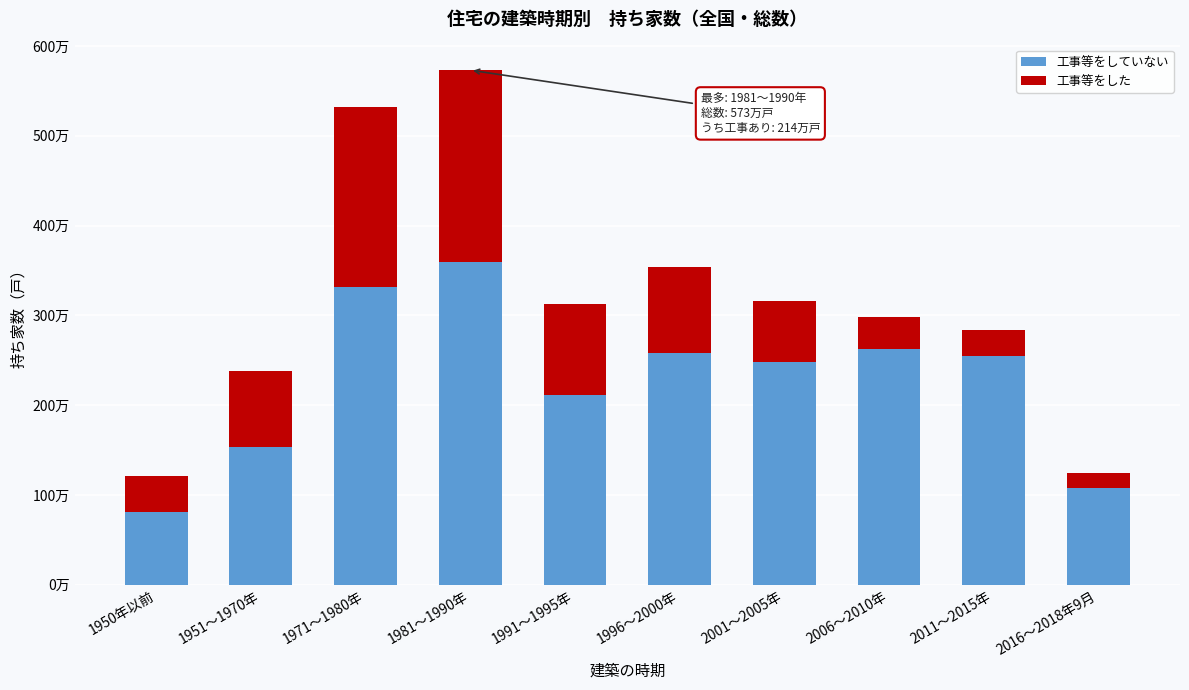

What are all the series names shown in the legend?

工事等をしていない, 工事等をした